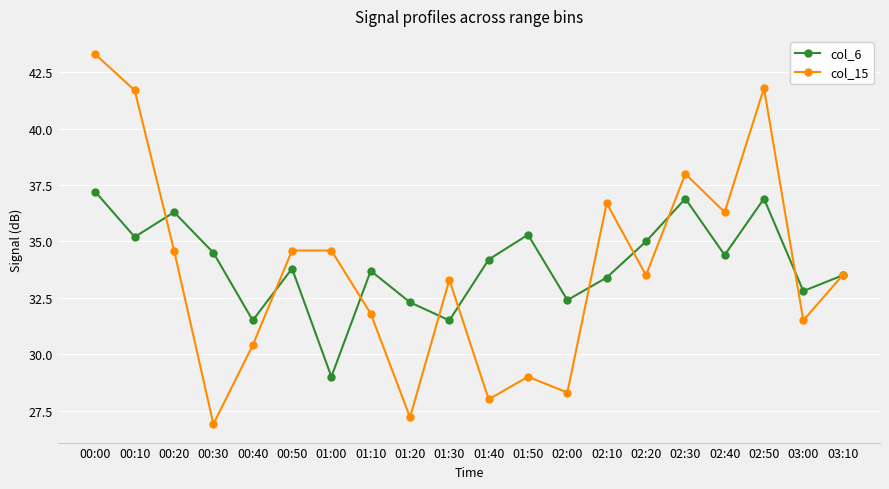

Rank the series by their maximum value, from lowest to highest.

col_6, col_15